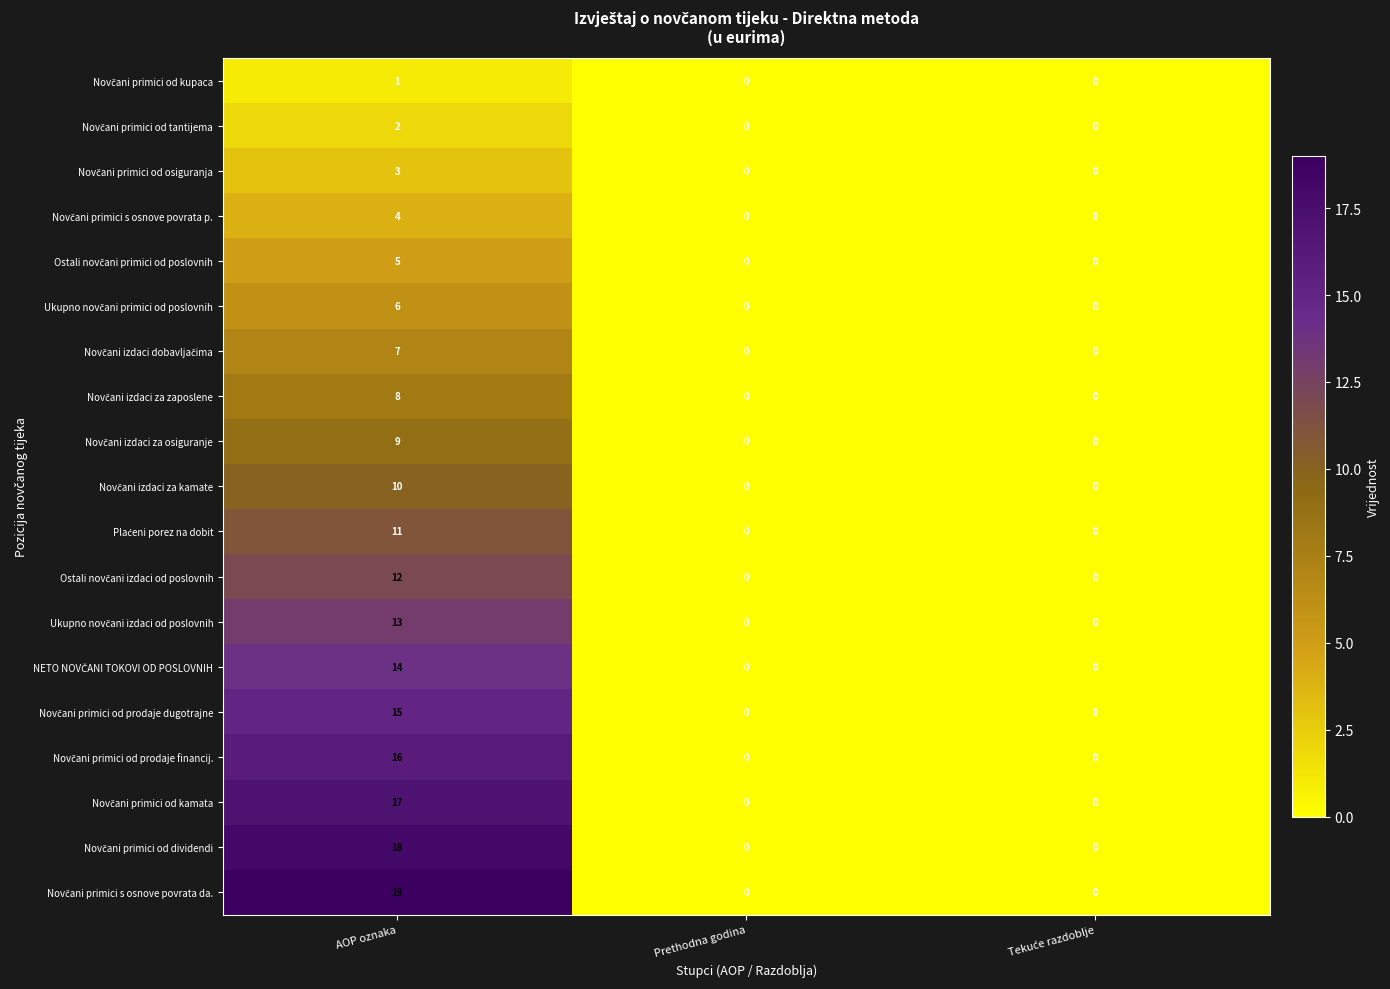

Which category has the highest value across all series?

AOP oznaka